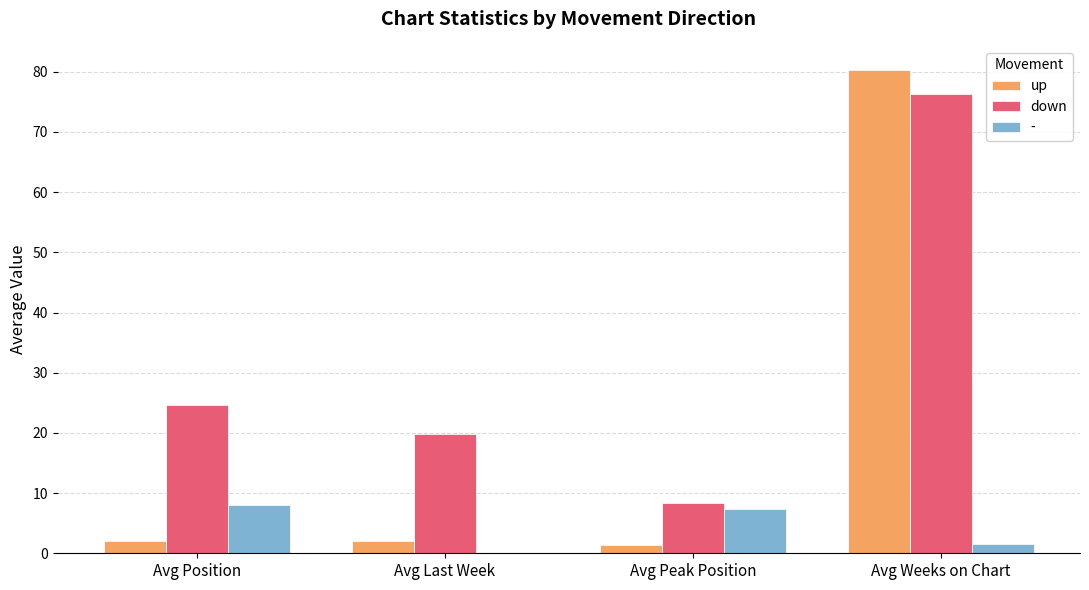

At which label does down first exceed 24?

Avg Position